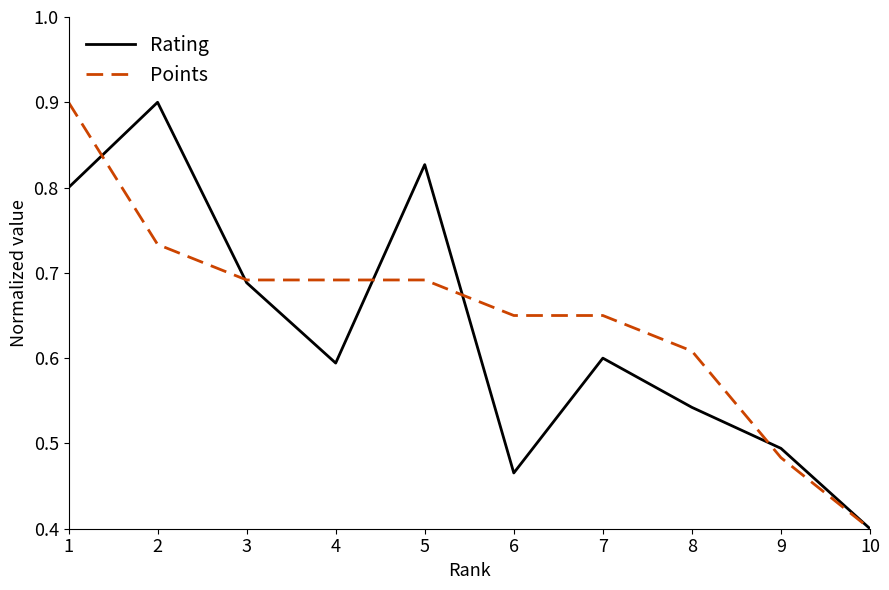

Is the value of Points at 6 greater than the value of Rating at 8?

Yes